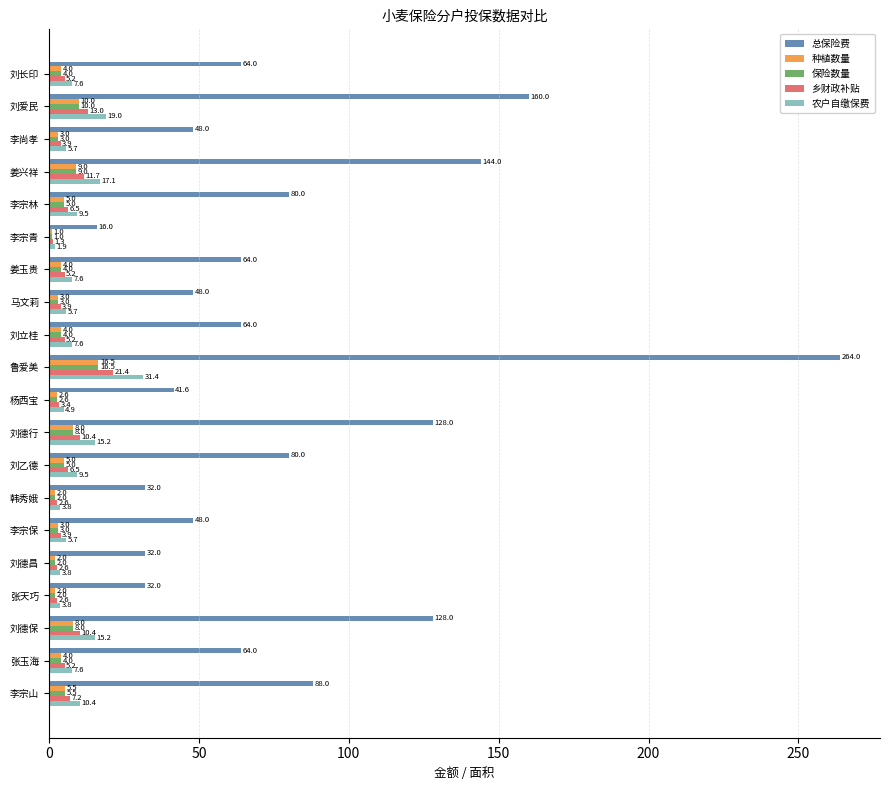

What is the sum of all 保险数量 values?

101.6